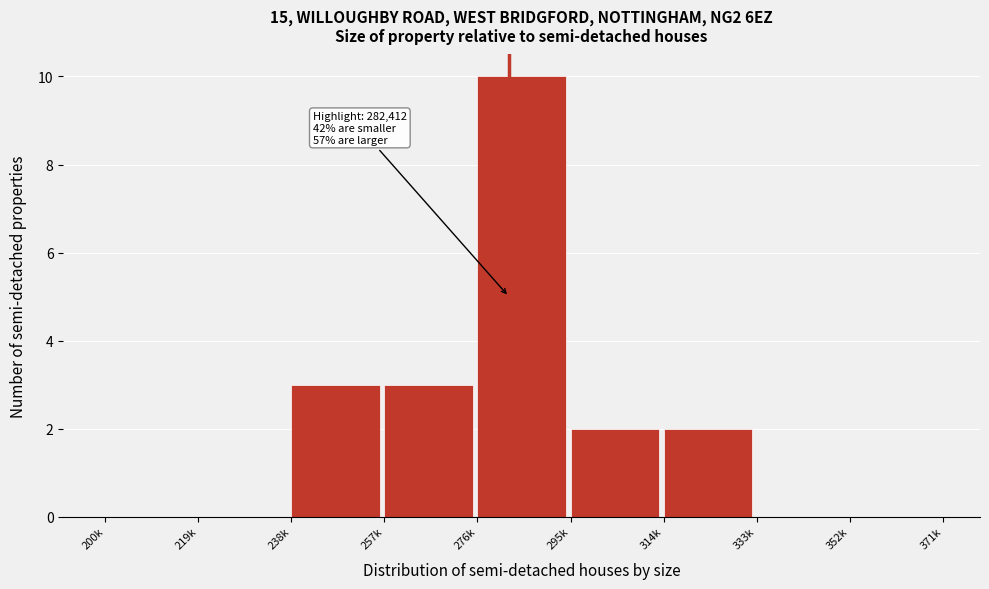

Reading left to right, extract all data points from this chart.

200k=0	219k=0	238k=3	257k=3	276k=10	295k=2	314k=2	333k=0	352k=0